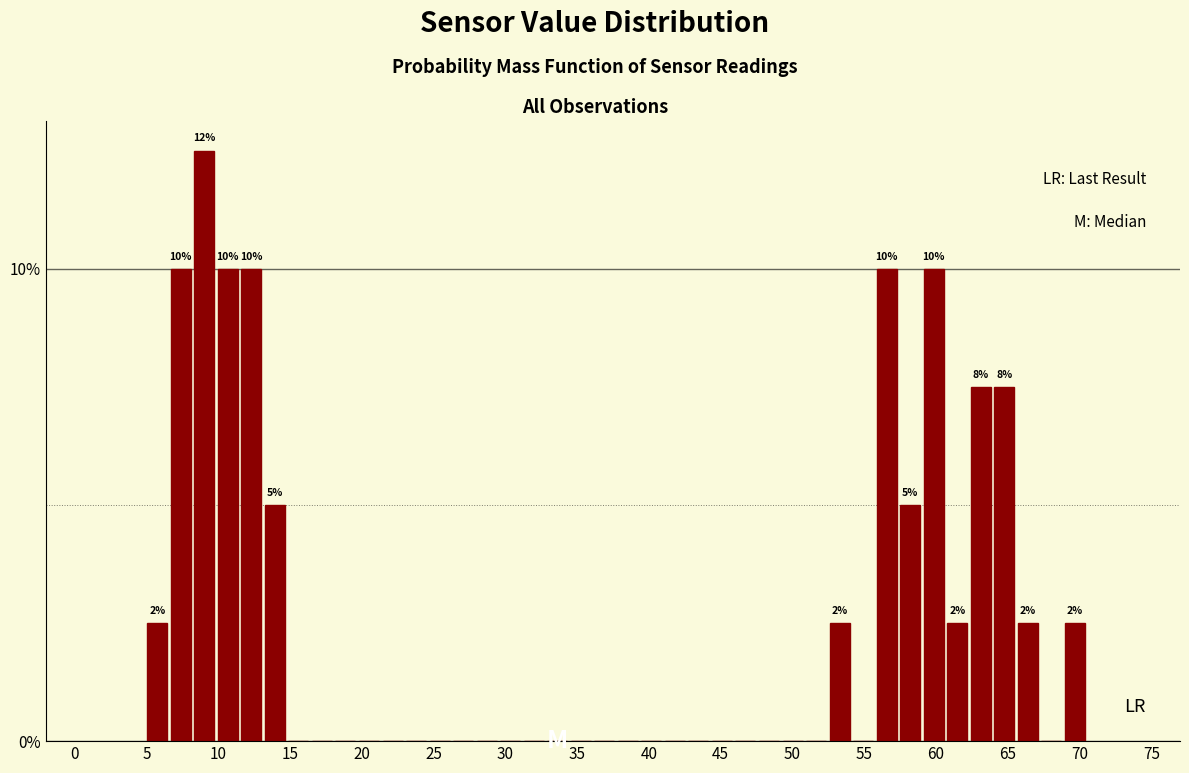

Around what value on the x-axis is the tallest bar? Give the approximate position of its centre, as read against the axis.

9.0